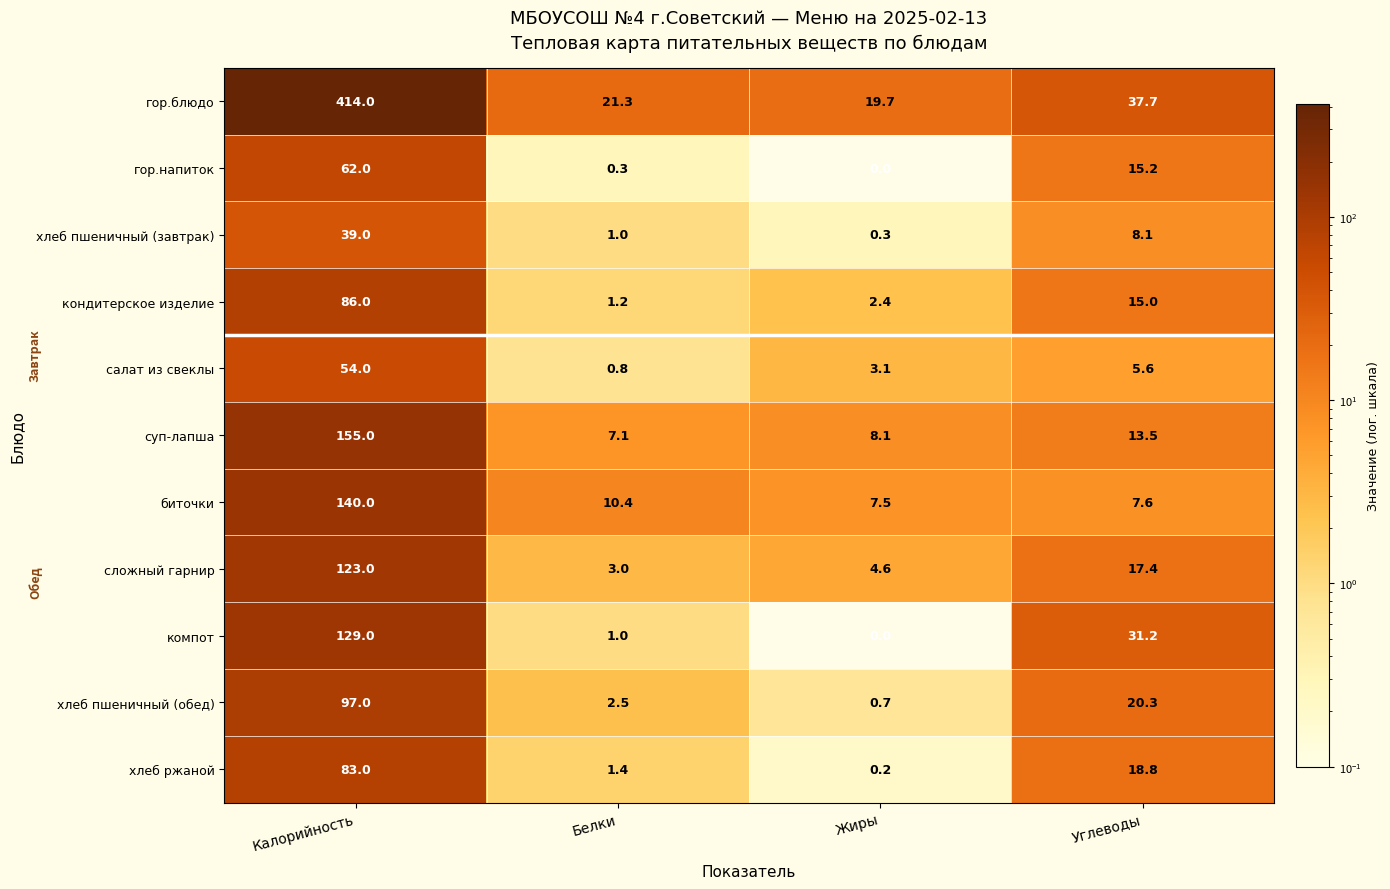

What is the greatest value displayed?

414.0